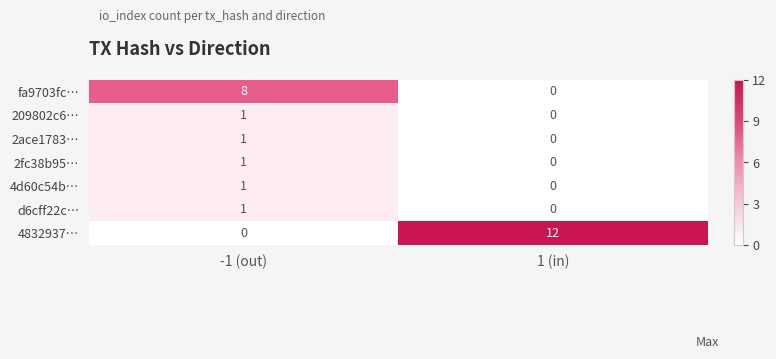

List the labels in order of 209802c6… value, smallest first.

1 (in), -1 (out)